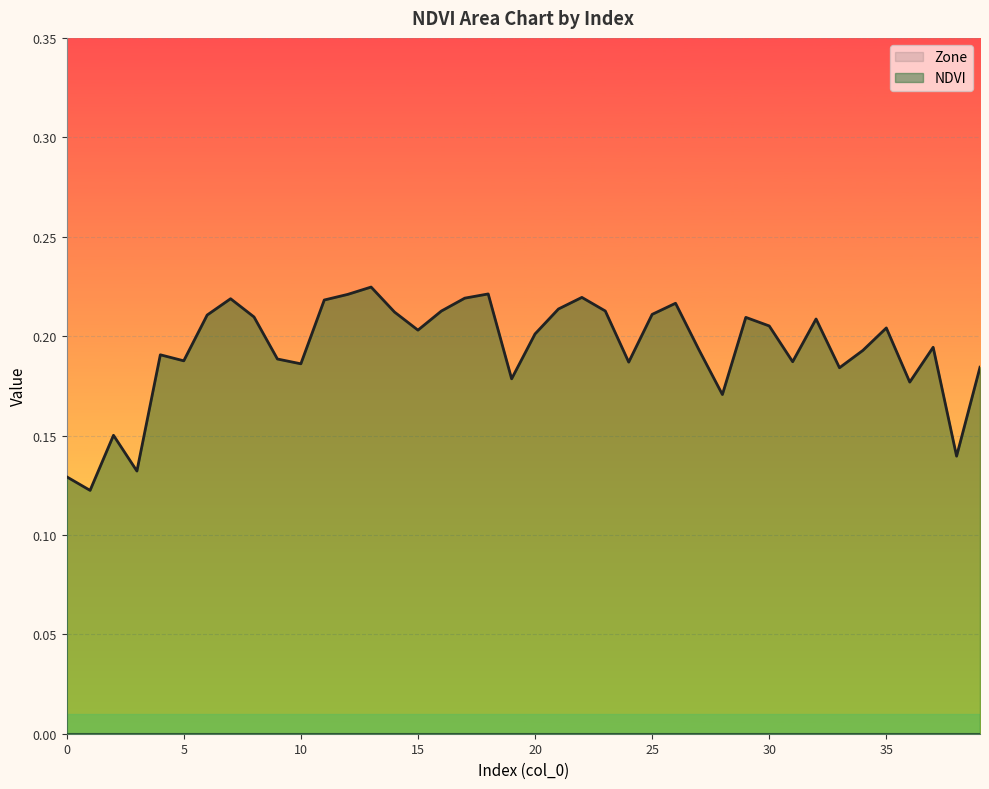

Where is the data nearest to the value 0?

1